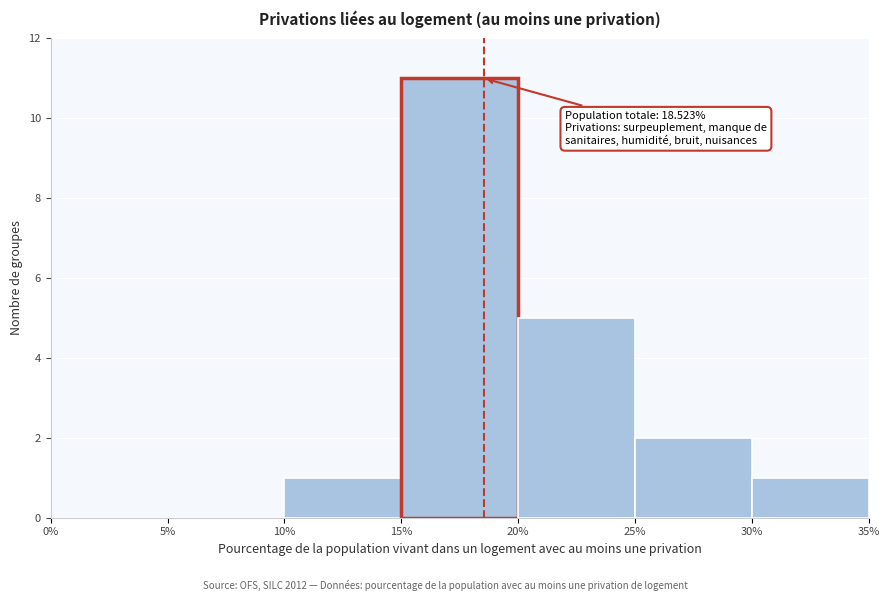

Over which range of the x-axis is the bar tallest?

15% to 20%